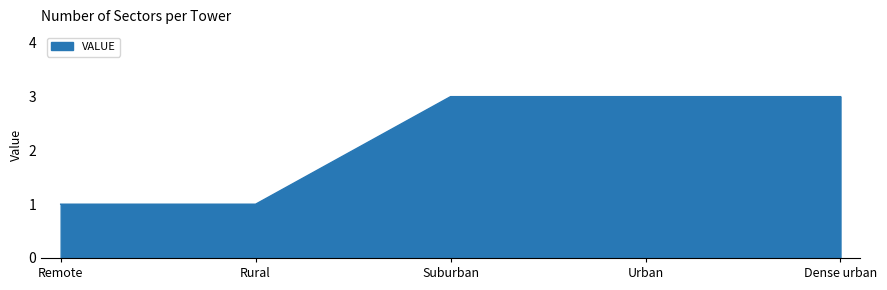

What position from the left is Remote?

1